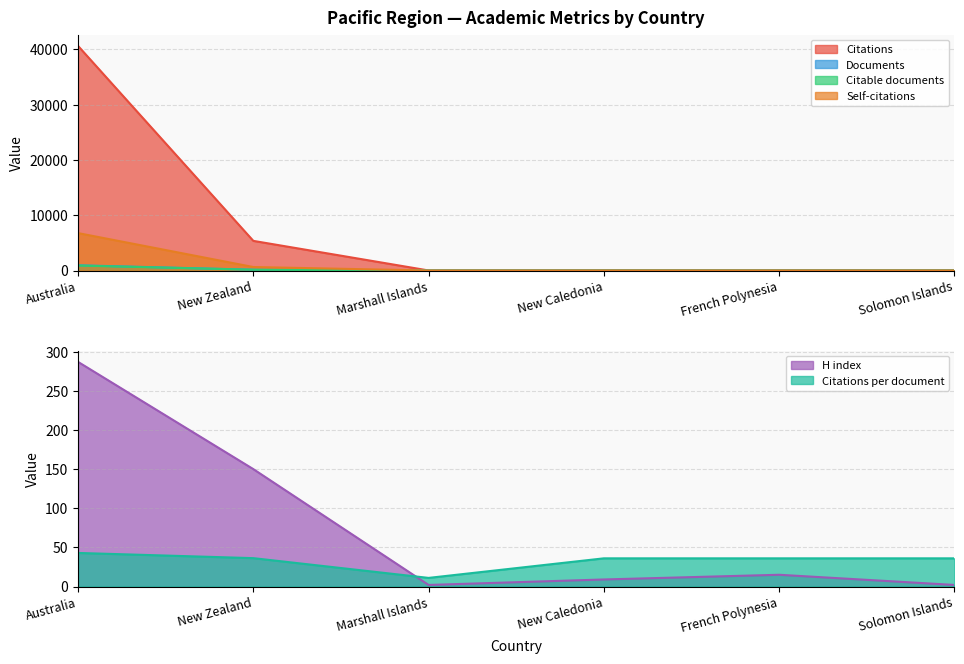

How many values in the Self-citations series are below 3?

3